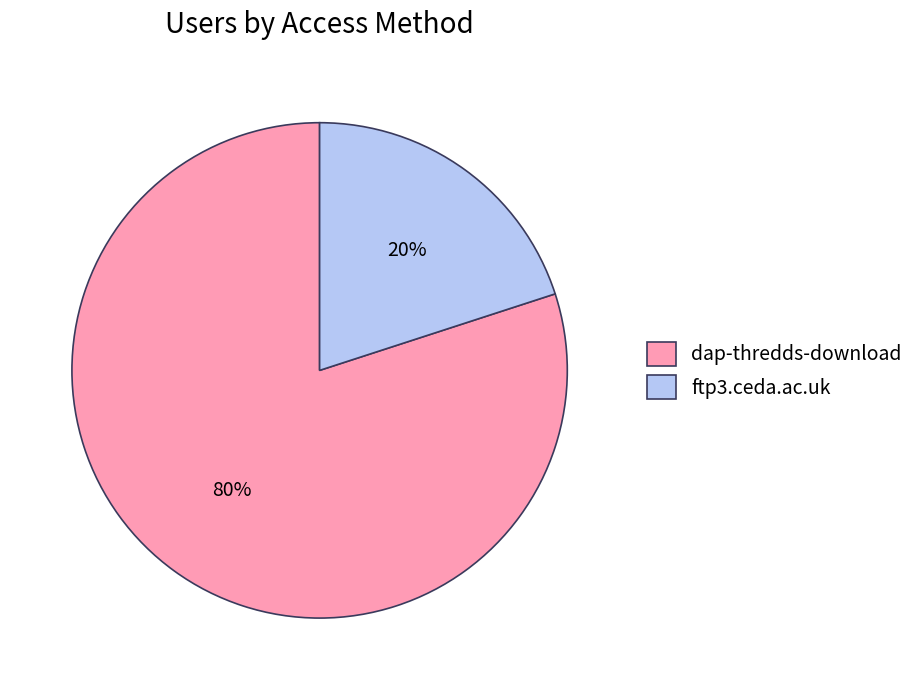

Do ftp3.ceda.ac.uk and dap-thredds-download together represent more than half of the pie?

Yes